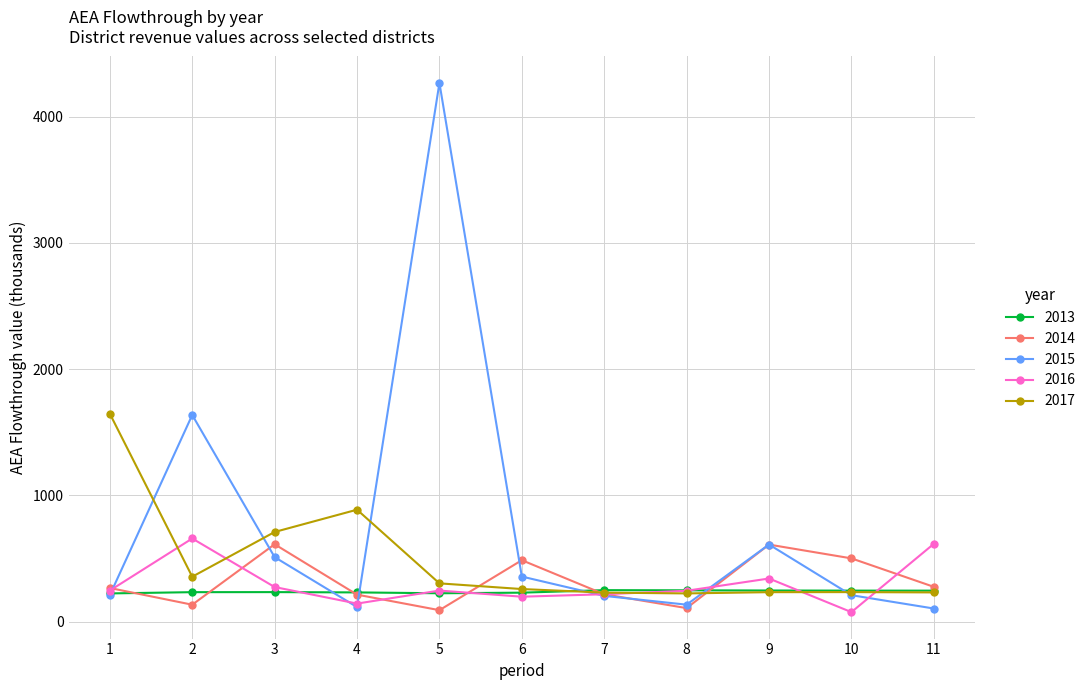

True or false: 2014 and 2016 cross at least once.

True